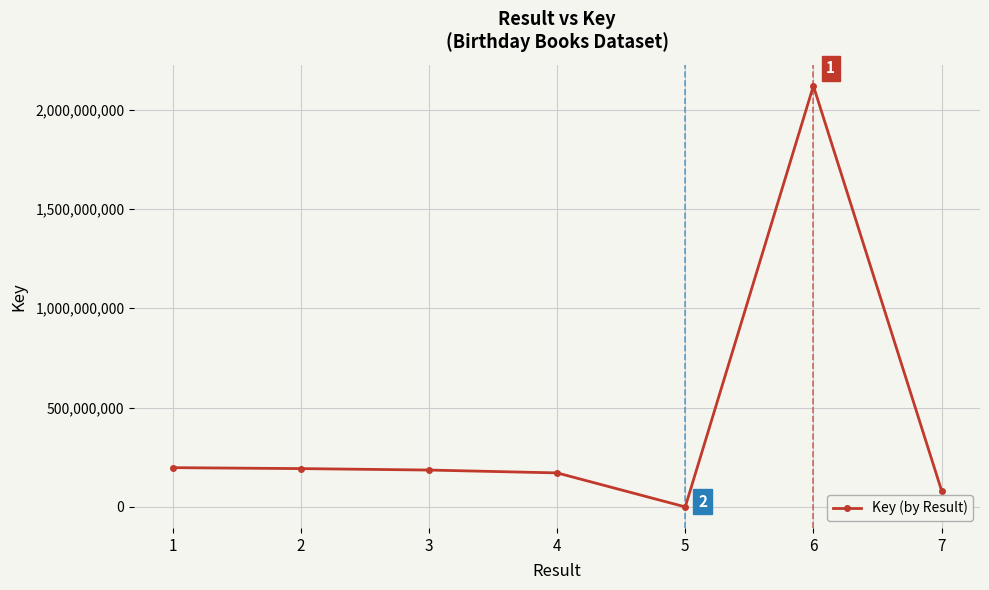

How many data points are less than 185476707?

3